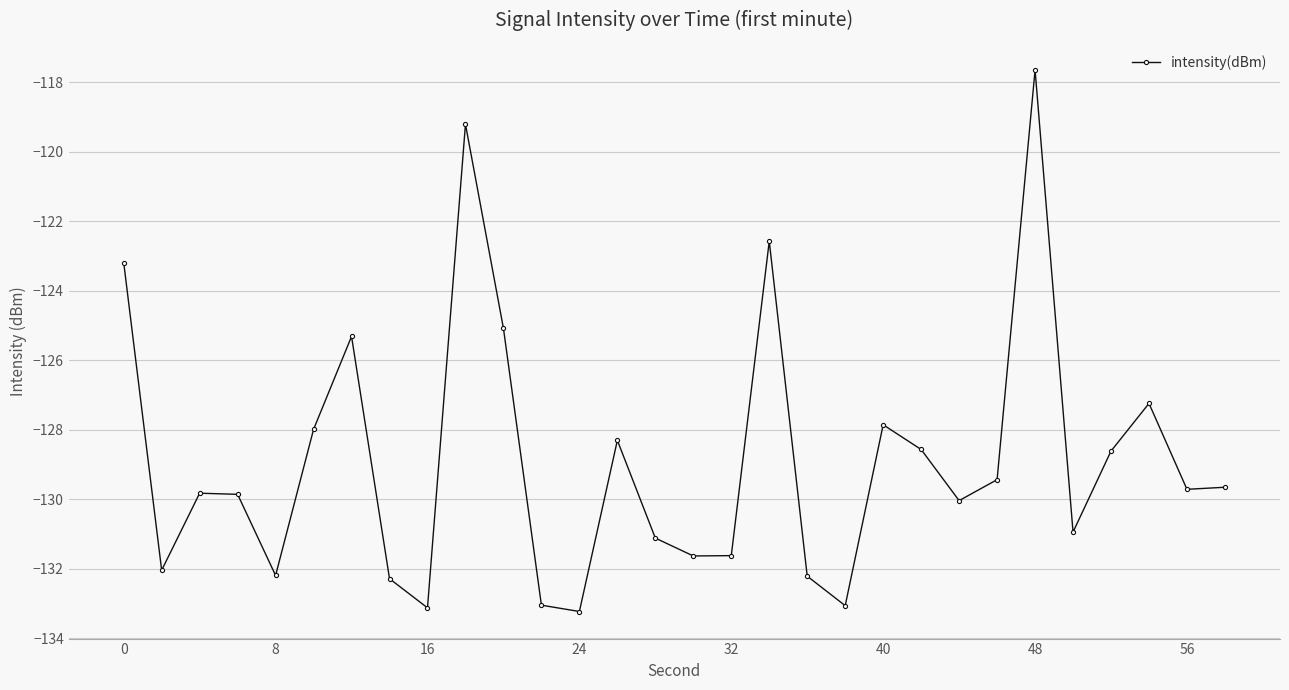

What is the sum of all values?

-3866.8